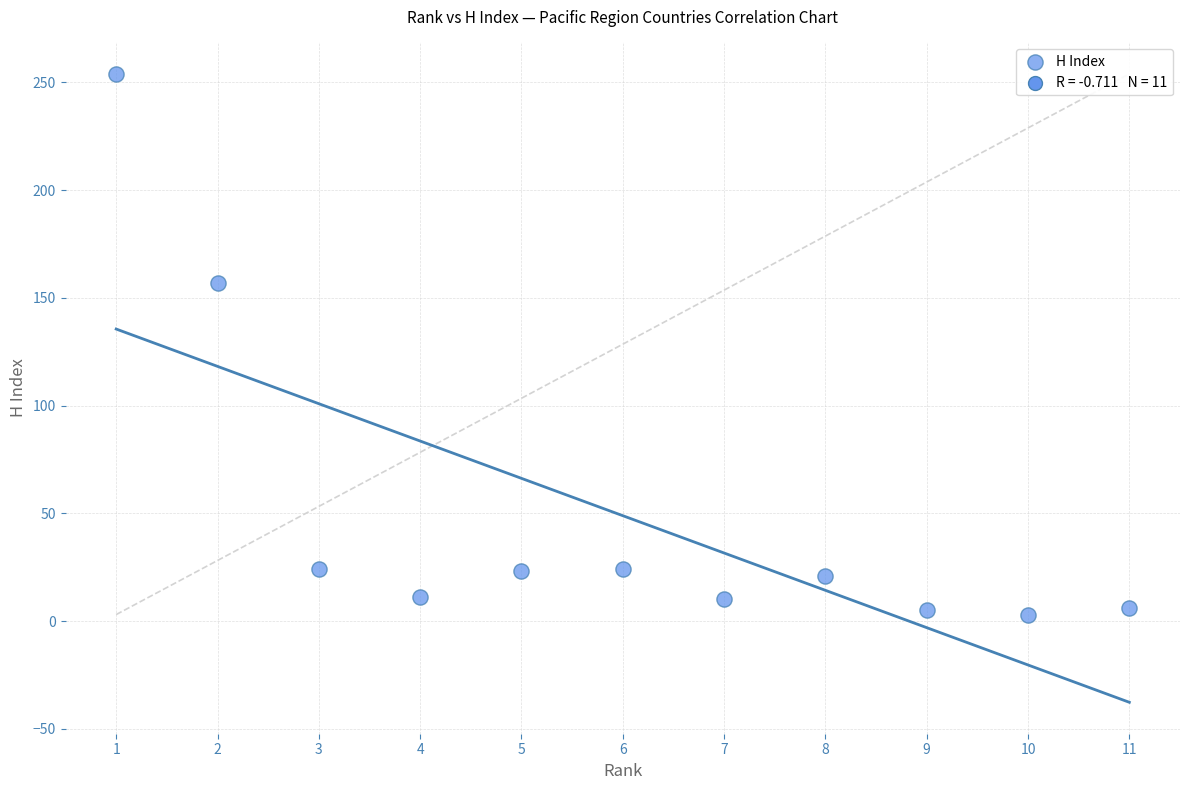

What is the range of X values (max minus min)?

10